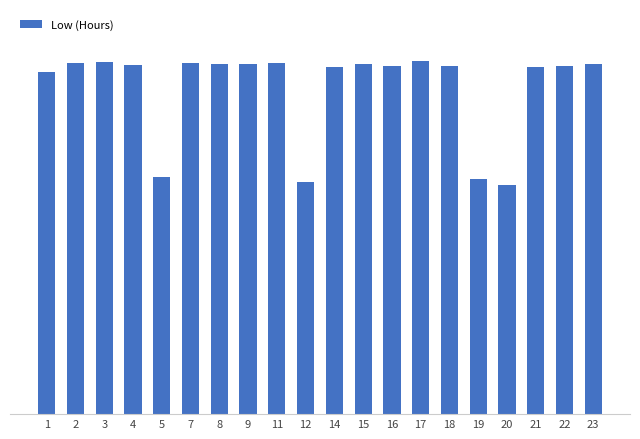

Which category has the lowest value across all series?

20